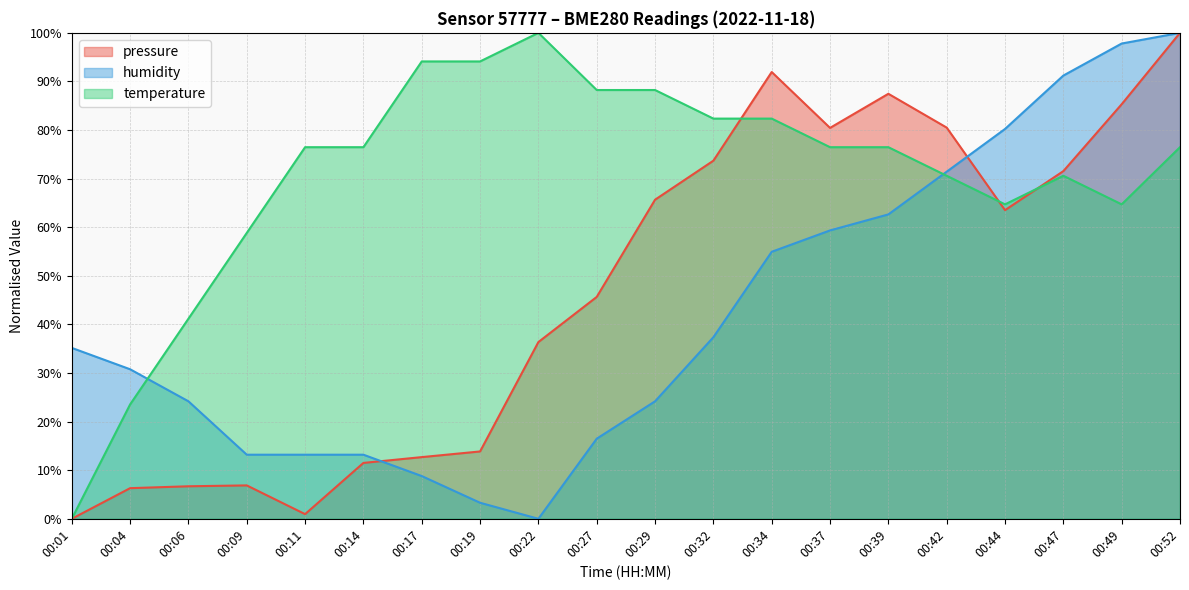

The value of pressure at 00:22 is 36.4. True or false?

True